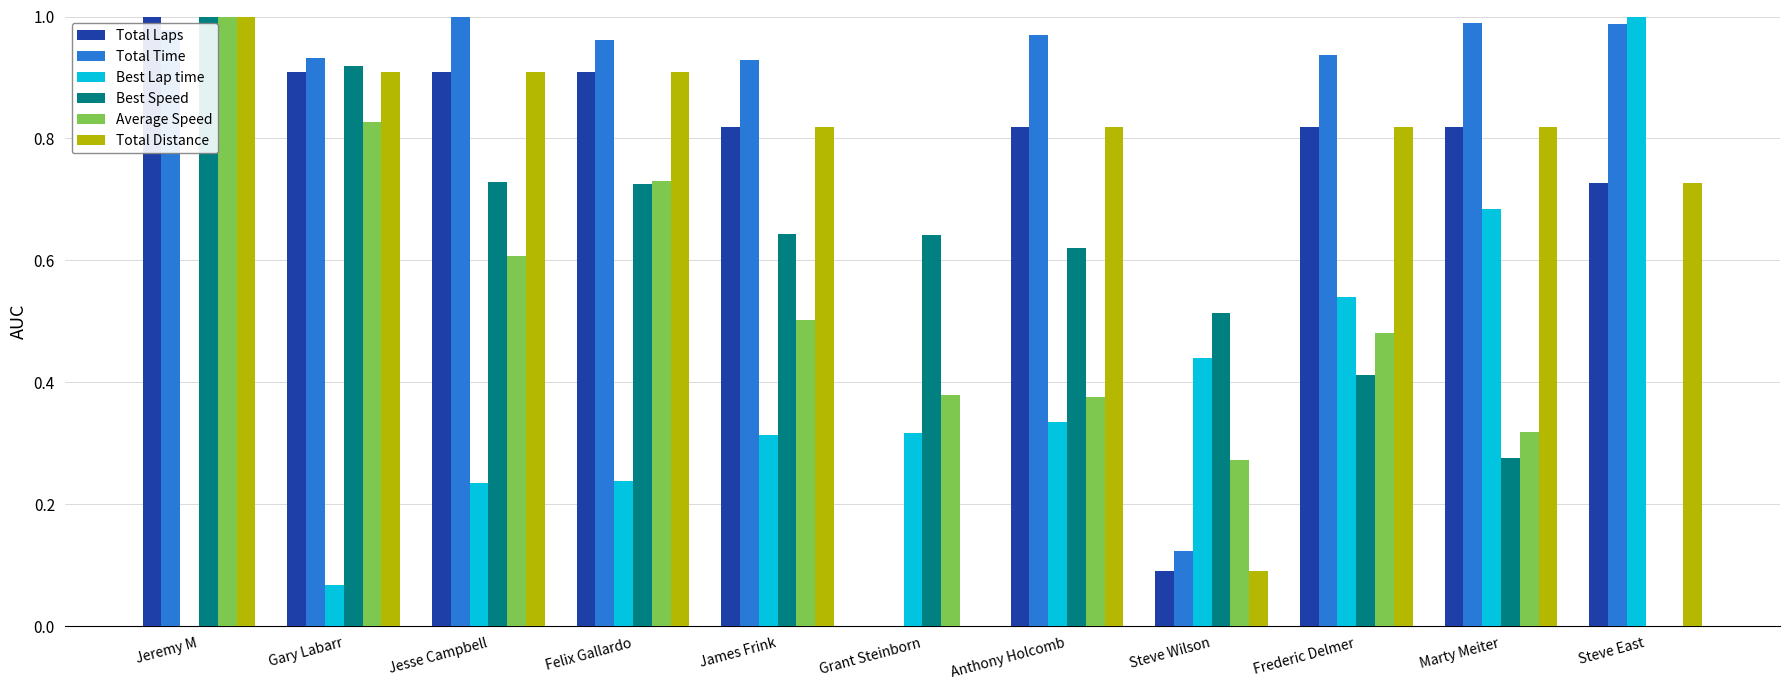

How many values in Average Speed are above zero?

10